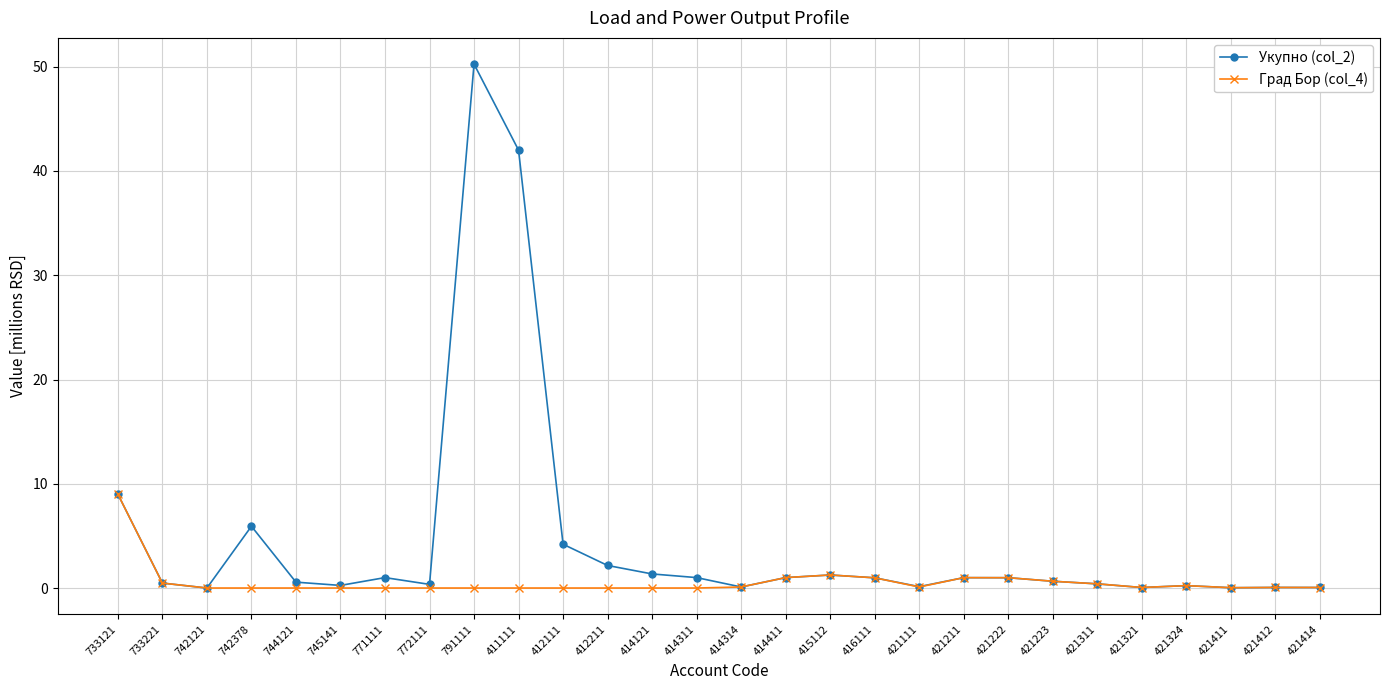

What is the label of the 5th point from the left?

744121